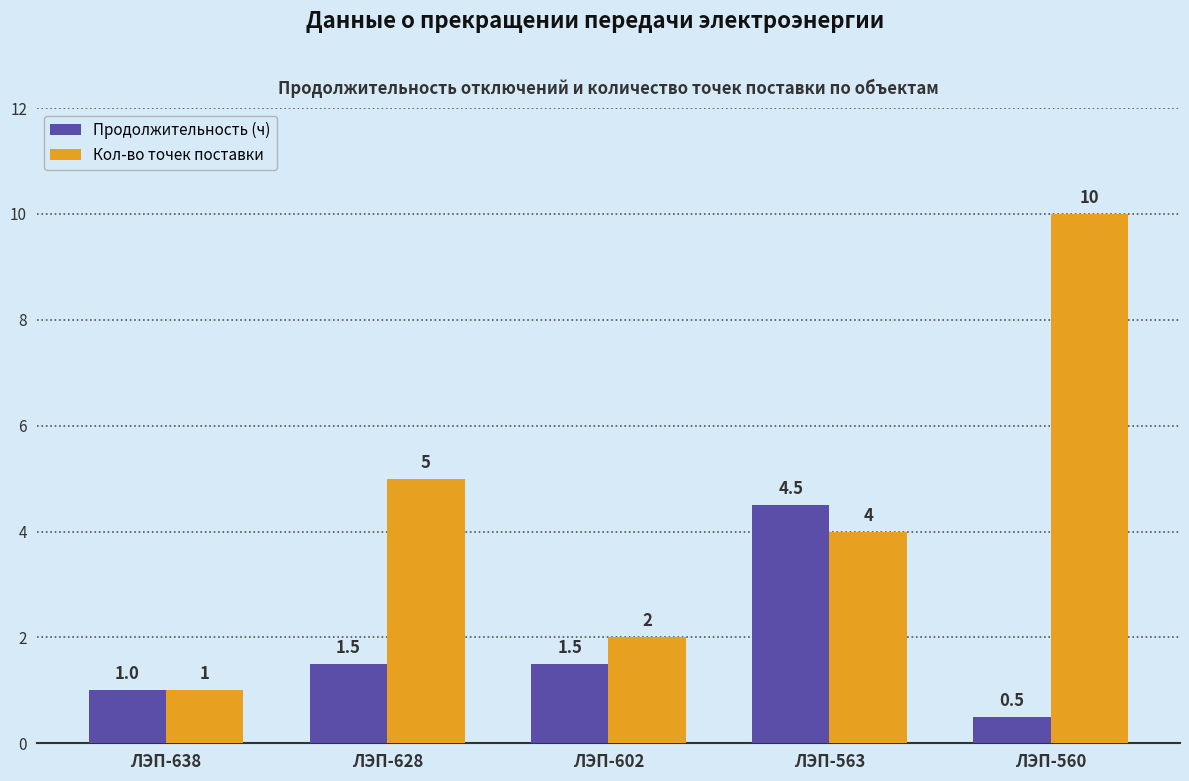

Is it true that Продолжительность (ч) equals 1.0 at ЛЭП-638?

True